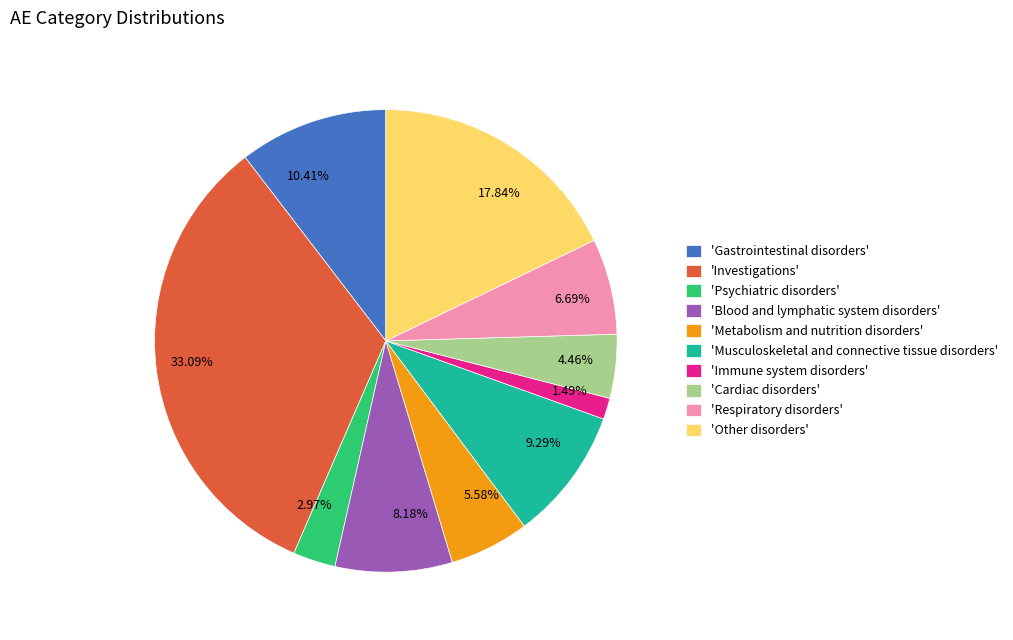

How many slices are in this pie chart?

10